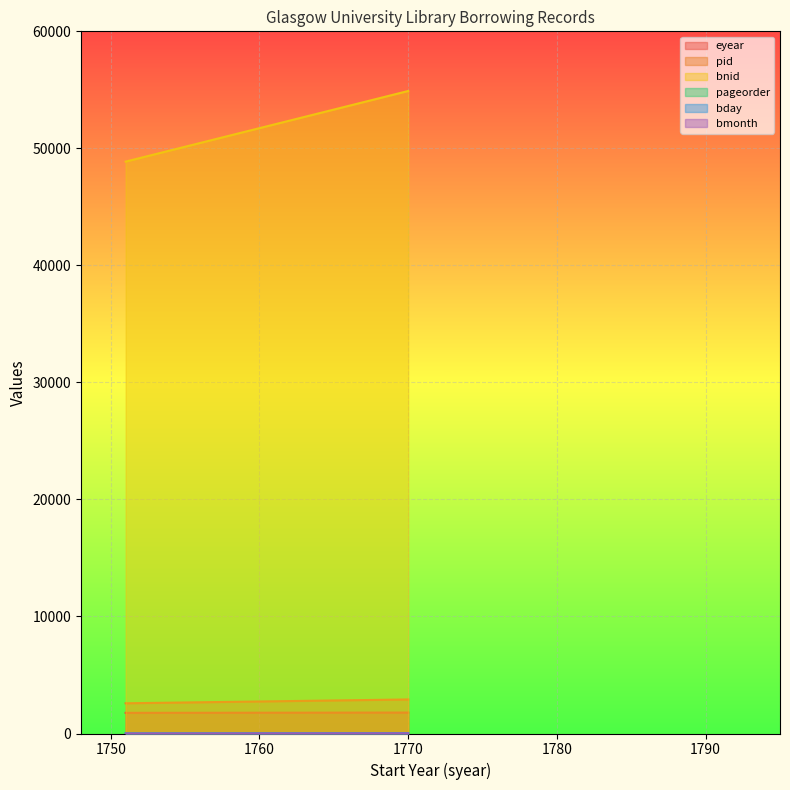

What is the spread (max minus min) of values at 1751?

48868